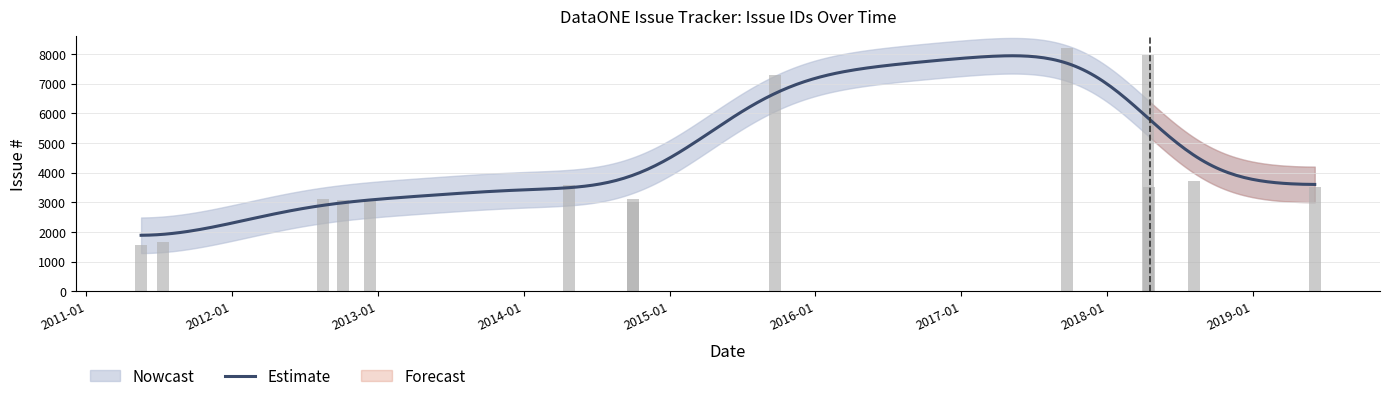

How many values exceed 3520?

6